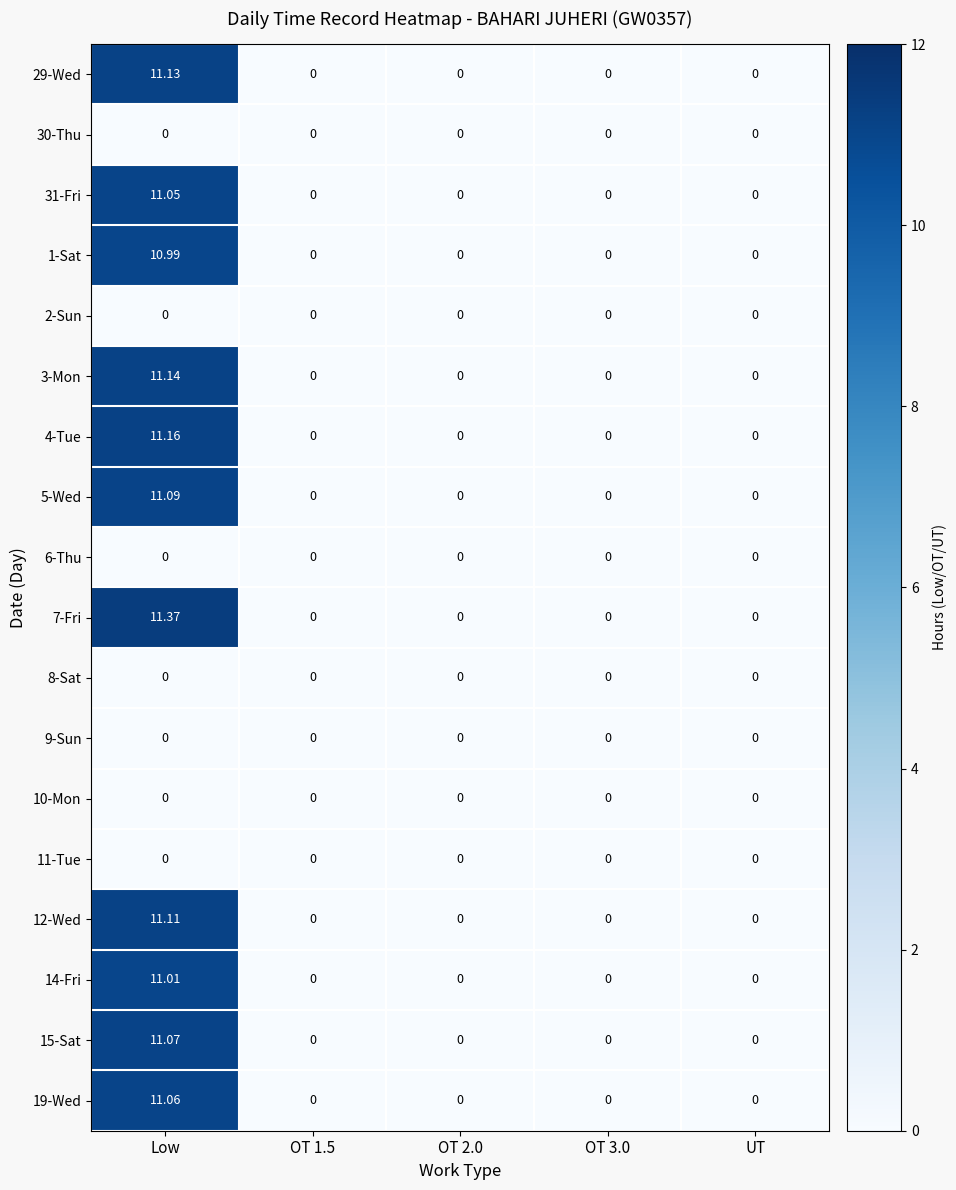

Which category has the highest value in the 31-Fri series?

Low